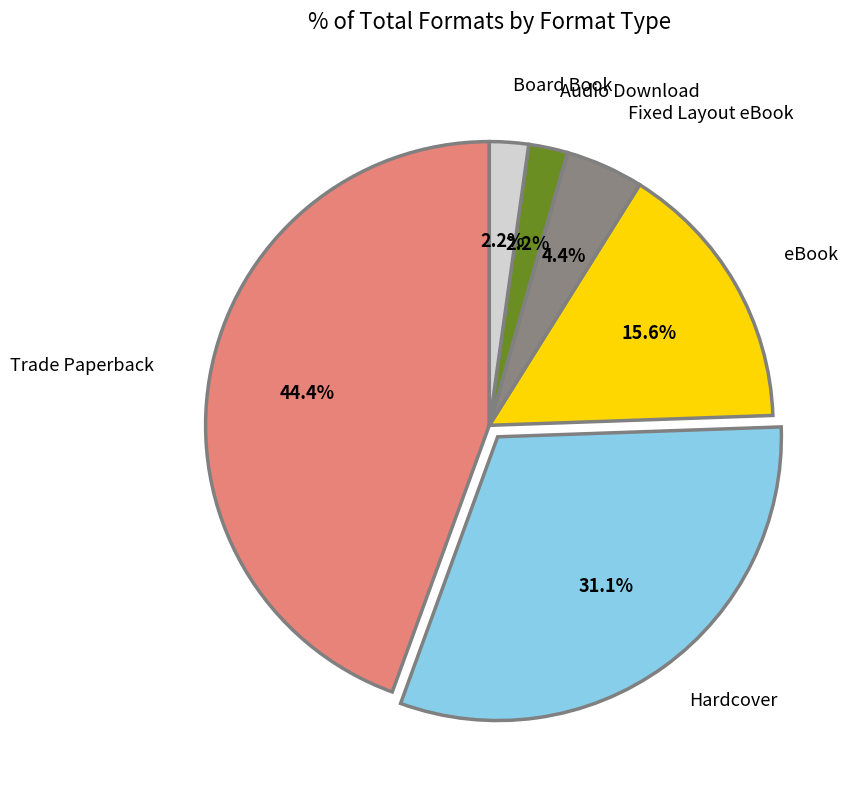

Does any single category account for the majority?

No